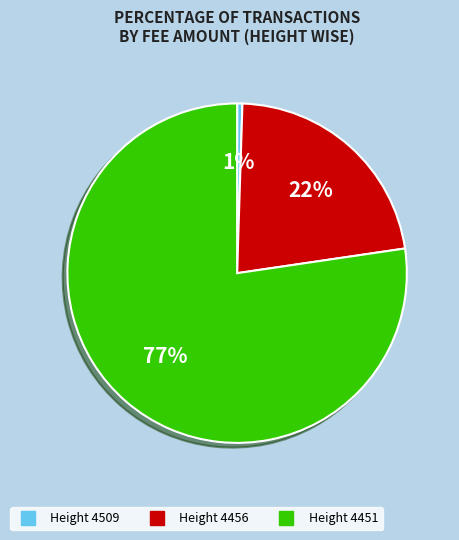

Does any single category account for the majority?

Yes